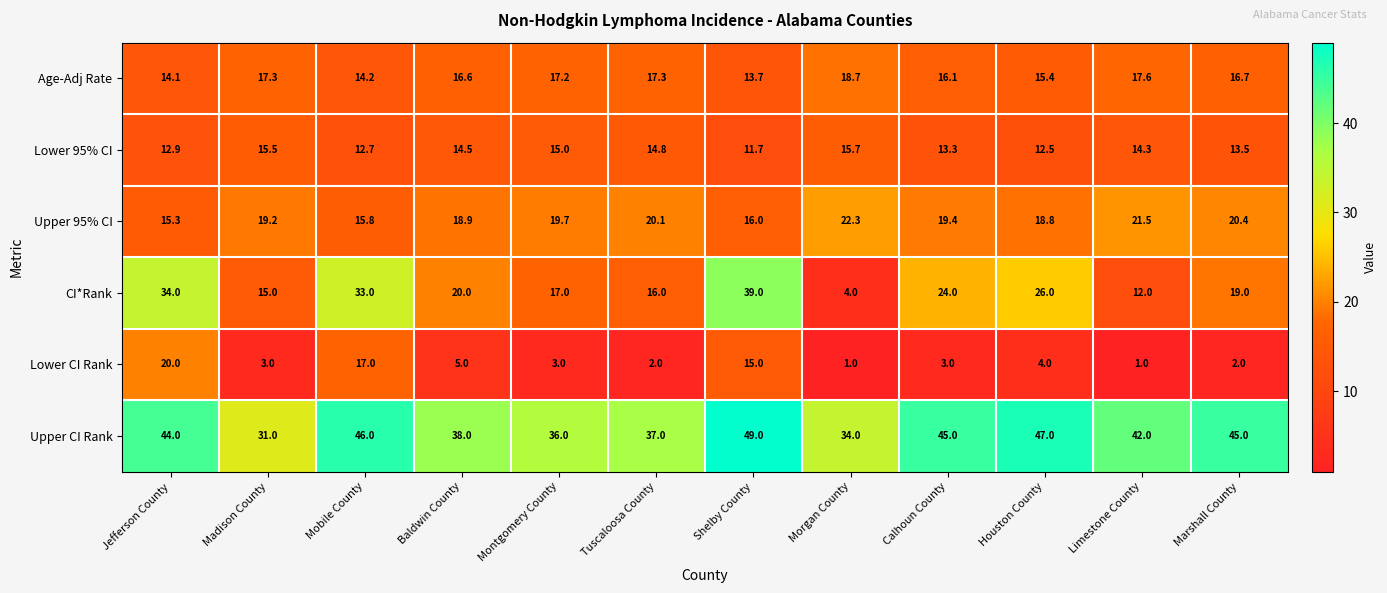

At Houston County, list the series in order from largest to smallest.

Upper CI Rank, CI*Rank, Upper 95% CI, Age-Adj Rate, Lower 95% CI, Lower CI Rank